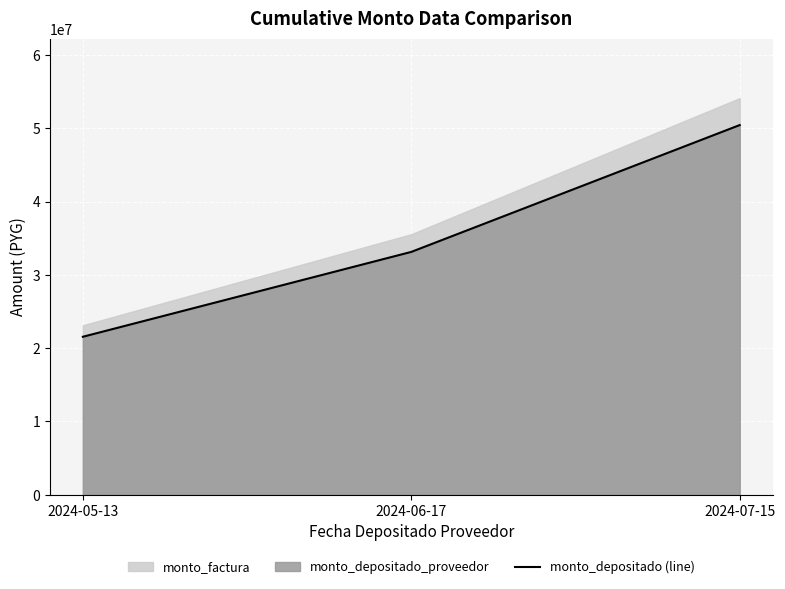

Reading left to right, list all the values displayed in this chart.

21554364	33132600	50438443